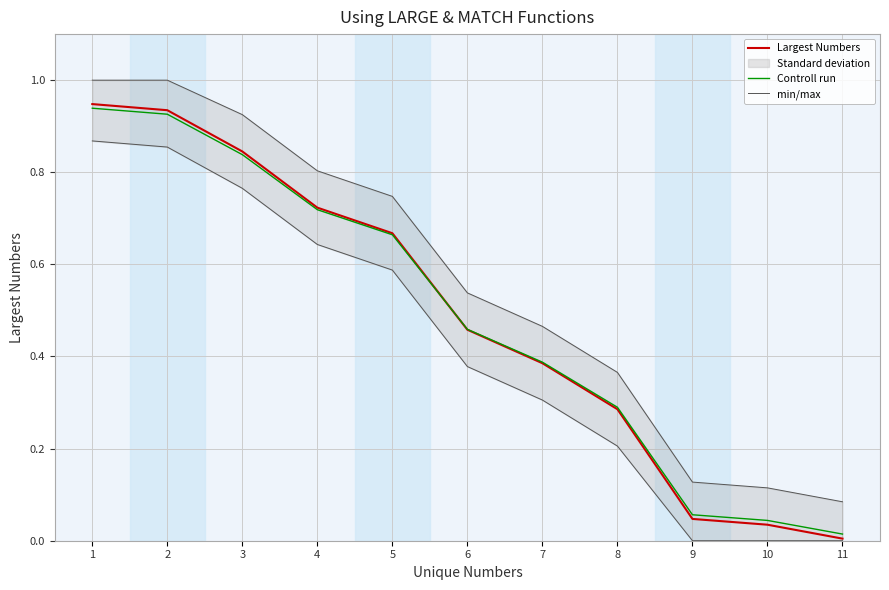

Reading right to left, what are all the values shown in this chart?

Largest Numbers: 11=0.0	10=0.0	9=0.0	8=0.3	7=0.4	6=0.5	5=0.7	4=0.7	3=0.8	2=0.9	1=0.9
Controll run: 11=0.0	10=0.0	9=0.1	8=0.3	7=0.4	6=0.5	5=0.7	4=0.7	3=0.8	2=0.9	1=0.9
min/max: 11=0.1	10=0.1	9=0.1	8=0.4	7=0.5	6=0.5	5=0.7	4=0.8	3=0.9	2=1.0	1=1.0